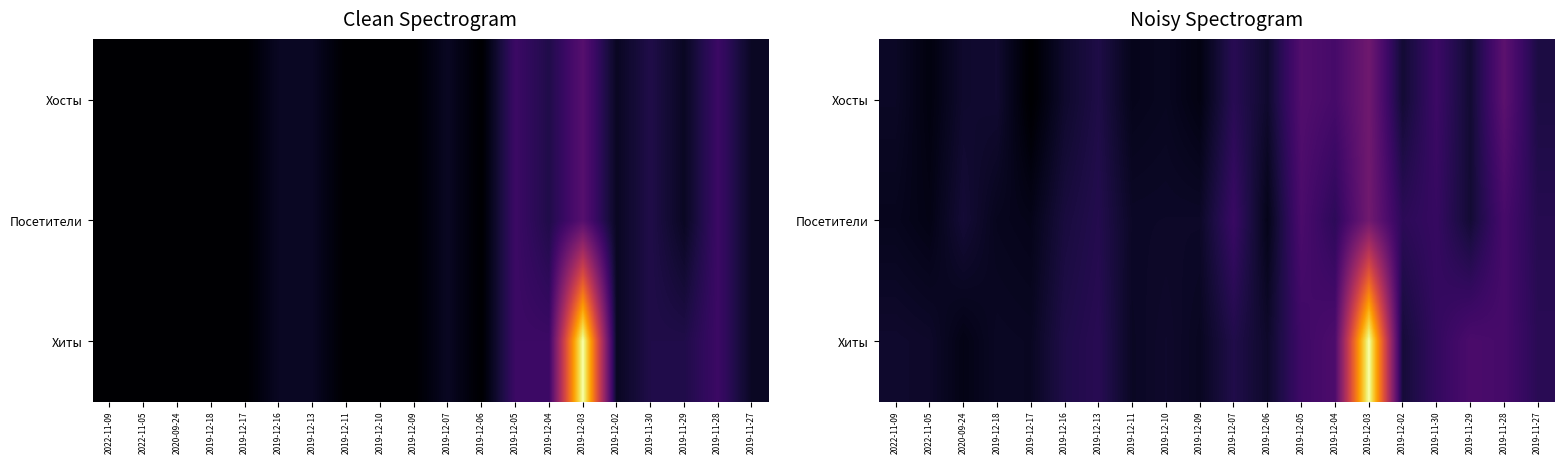

True or false: Хиты has a value of 1.5 at 2019-12-07.

False